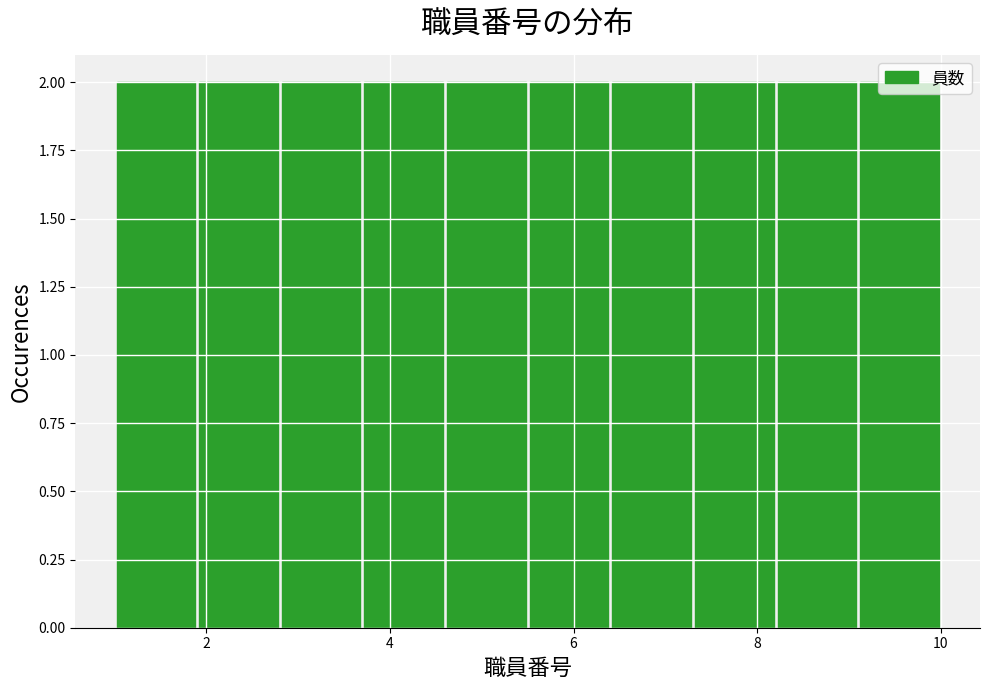

Reading left to right, list every bar in this chart as the range it spans on the x-axis followed by its height. Neither the bar edges nor the heights are printed on the chart, so give them approximately, as read against the axes.

1.0 to 1.9: 2
1.9 to 2.8: 2
2.8 to 3.7: 2
3.7 to 4.6: 2
4.6 to 5.5: 2
5.5 to 6.4: 2
6.4 to 7.3: 2
7.3 to 8.2: 2
8.2 to 9.1: 2
9.1 to 10.0: 2